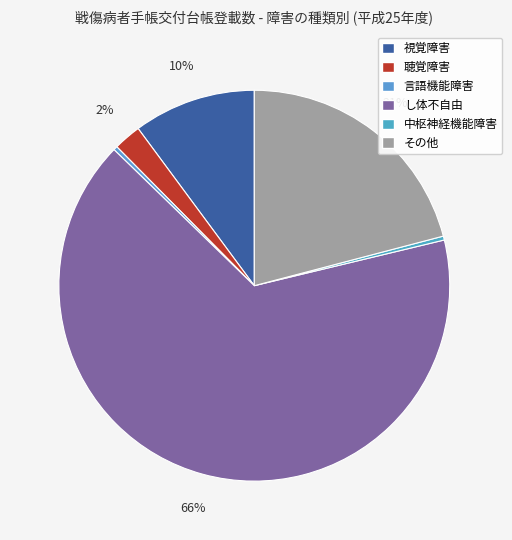

What percentage is the その他 slice, to the nearest percent?

21%